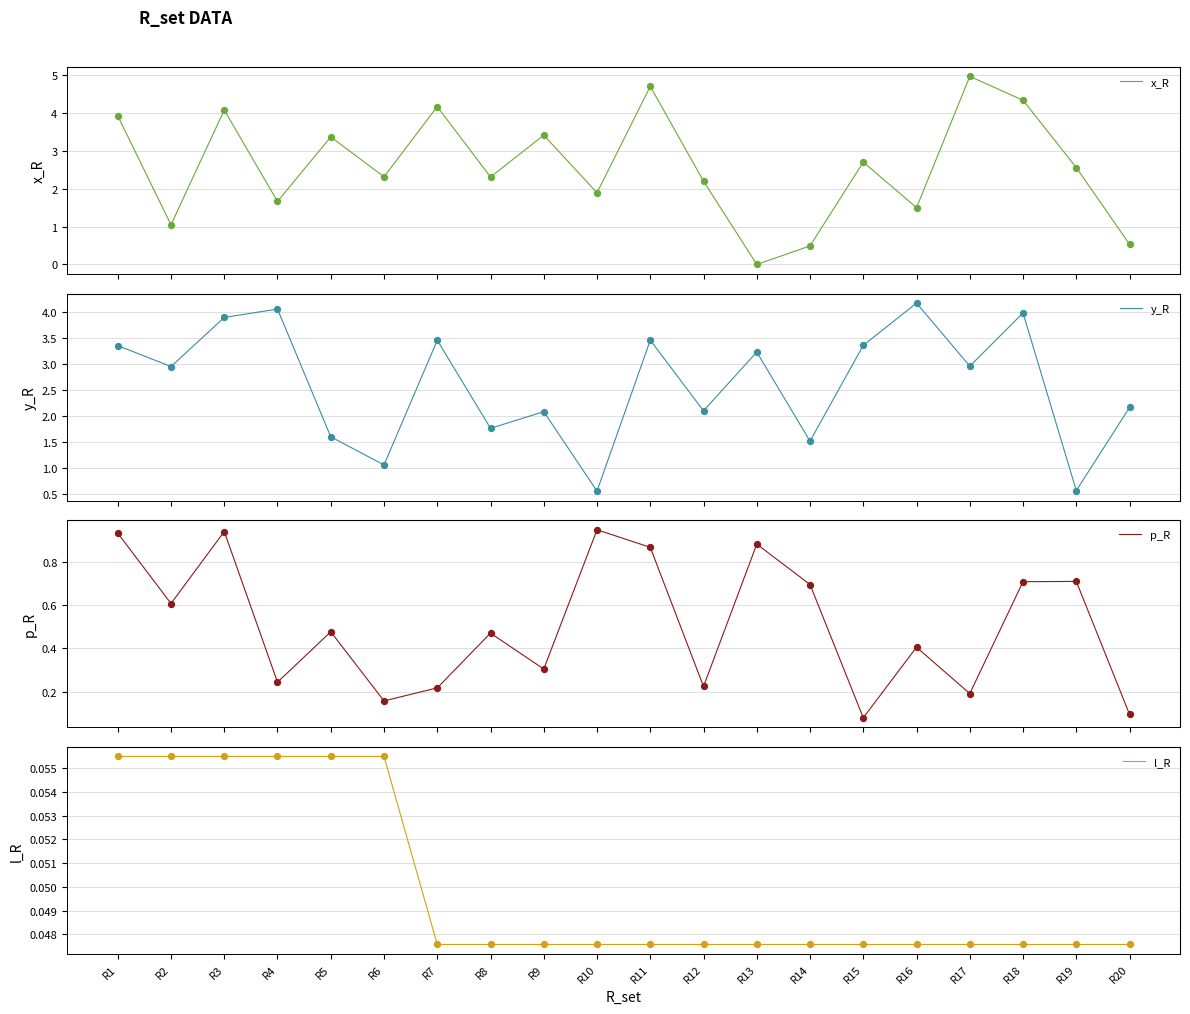

At which category is the sum across all series the highest?

R11